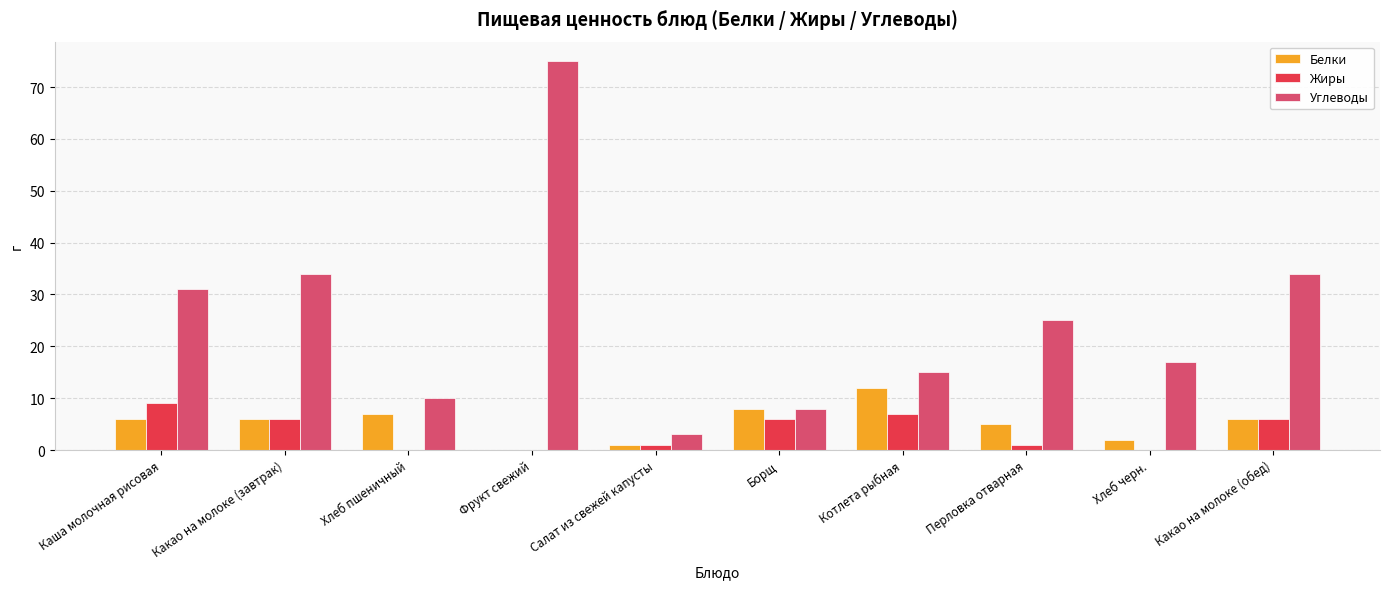

At which label does Углеводы reach its peak?

Фрукт свежий